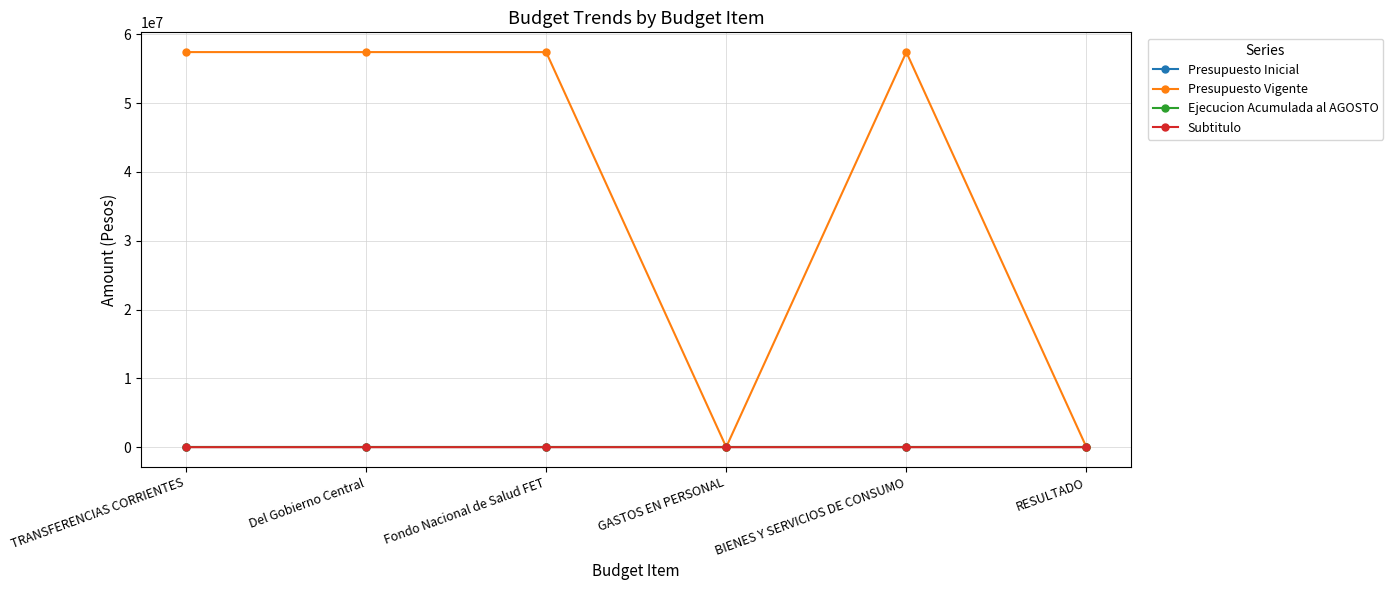

Does the chart display data point markers on the line(s)?

Yes